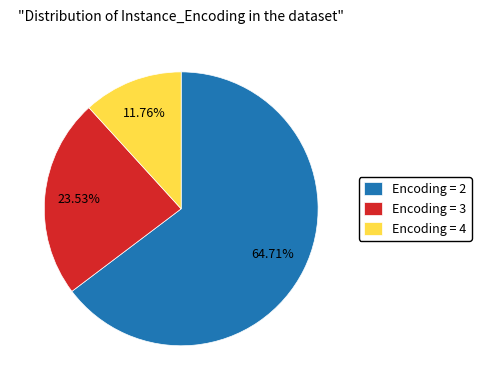

What is the smallest slice in the pie chart?

Encoding = 4